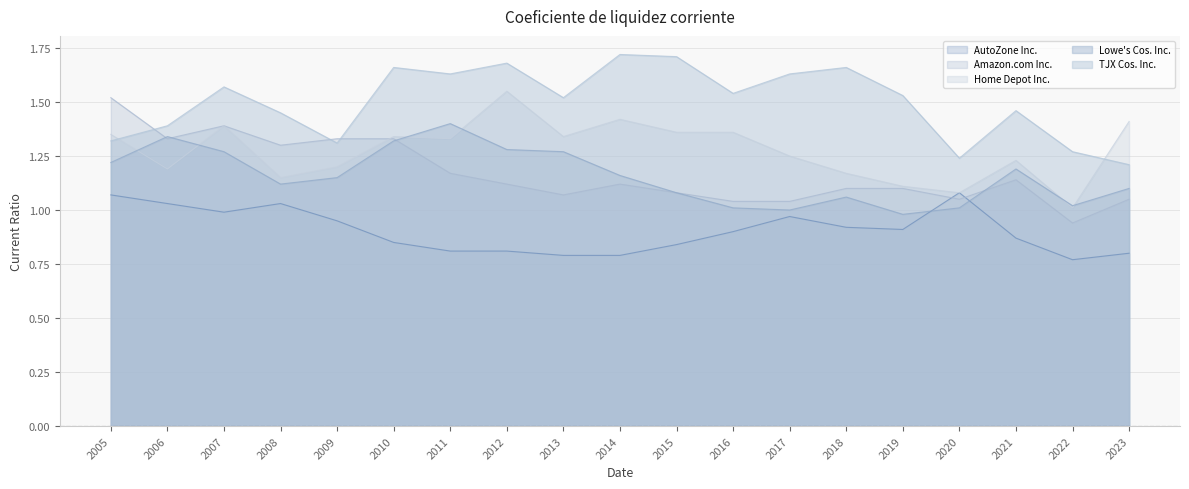

At how many categories does at least one series exceed 1?

19